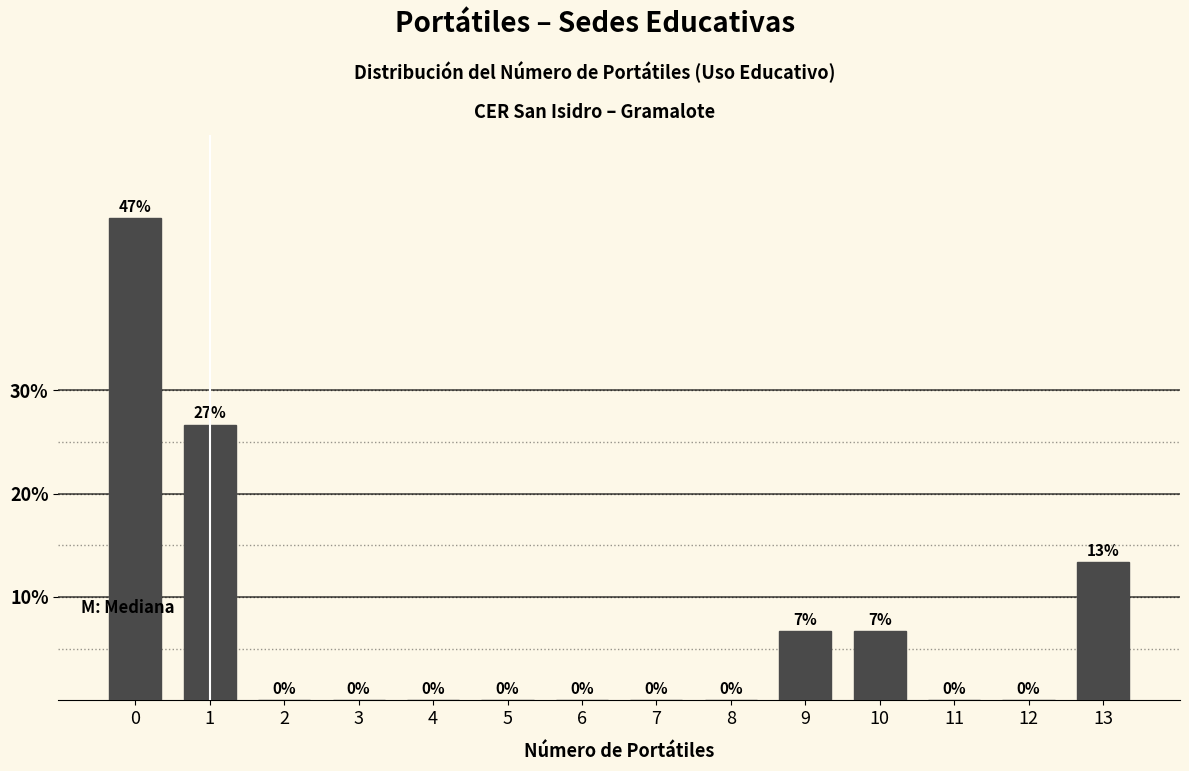

What is the greatest value displayed?

46.7